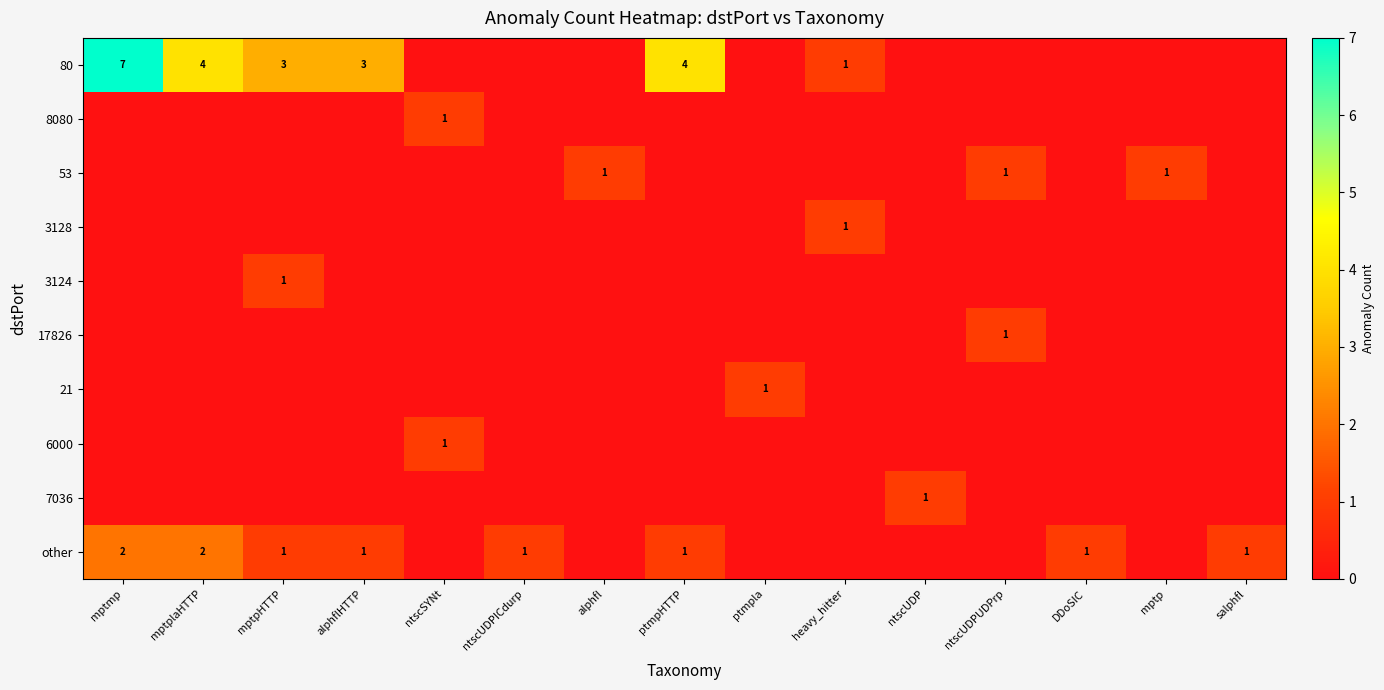

What is the difference between the 80 values at mptplaHTTP and heavy_hitter?

3